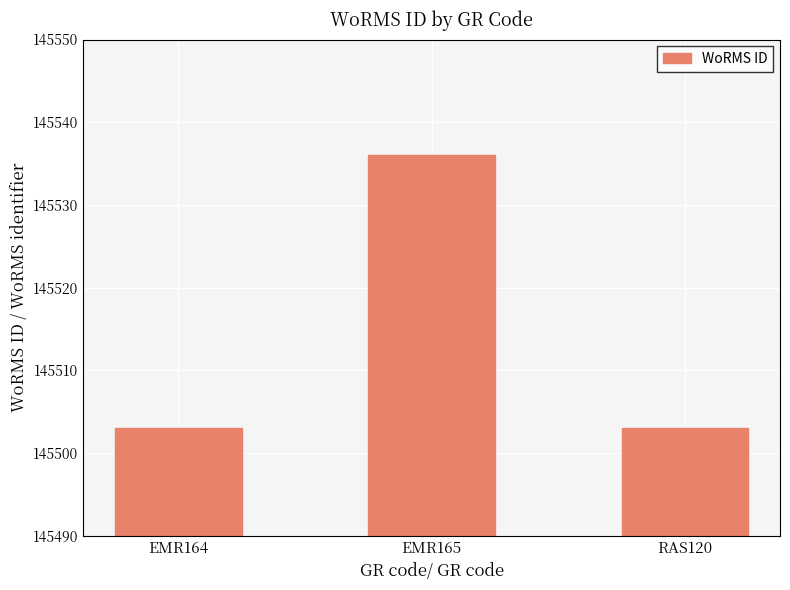

What is the greatest value displayed?

145536